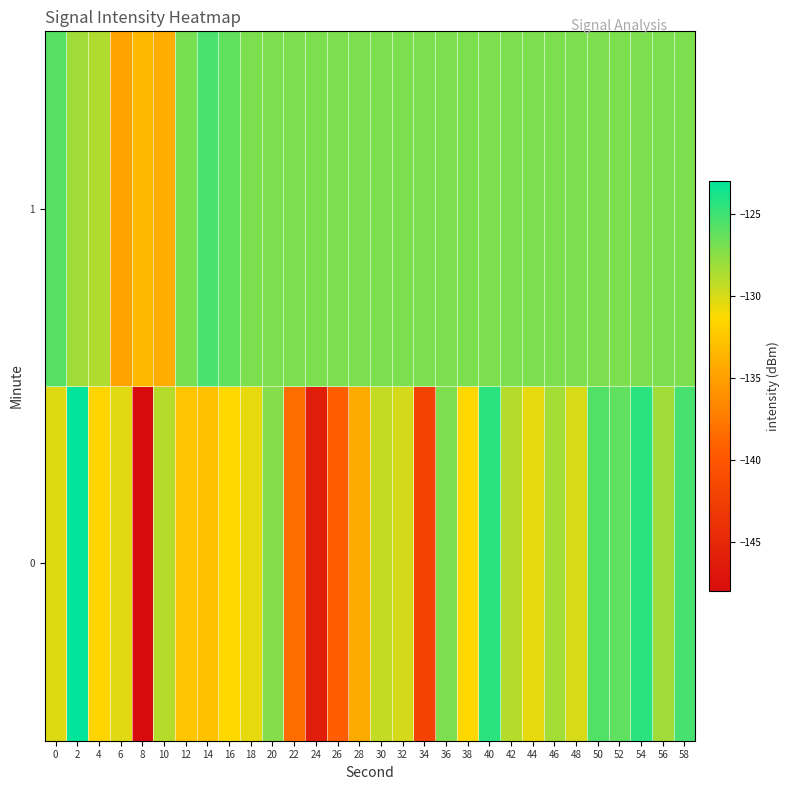

List the series in order of their peak value, highest first.

0, 1